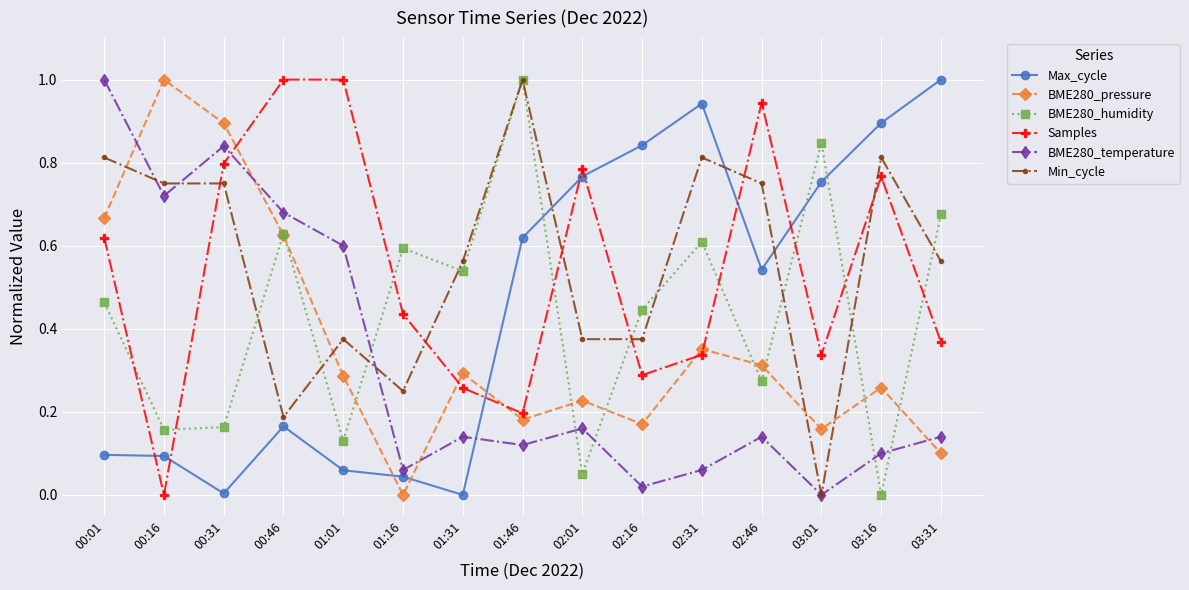

Which series changed the most between 00:01 and 03:16?

BME280_temperature